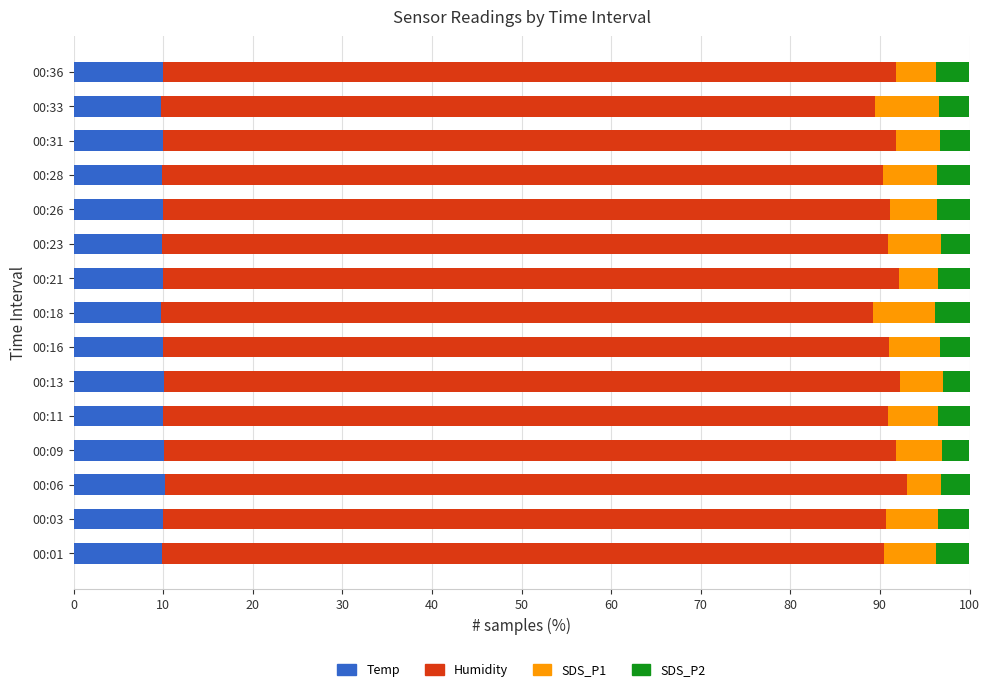

Is it true that Temp equals 3.3 at 00:13?

False